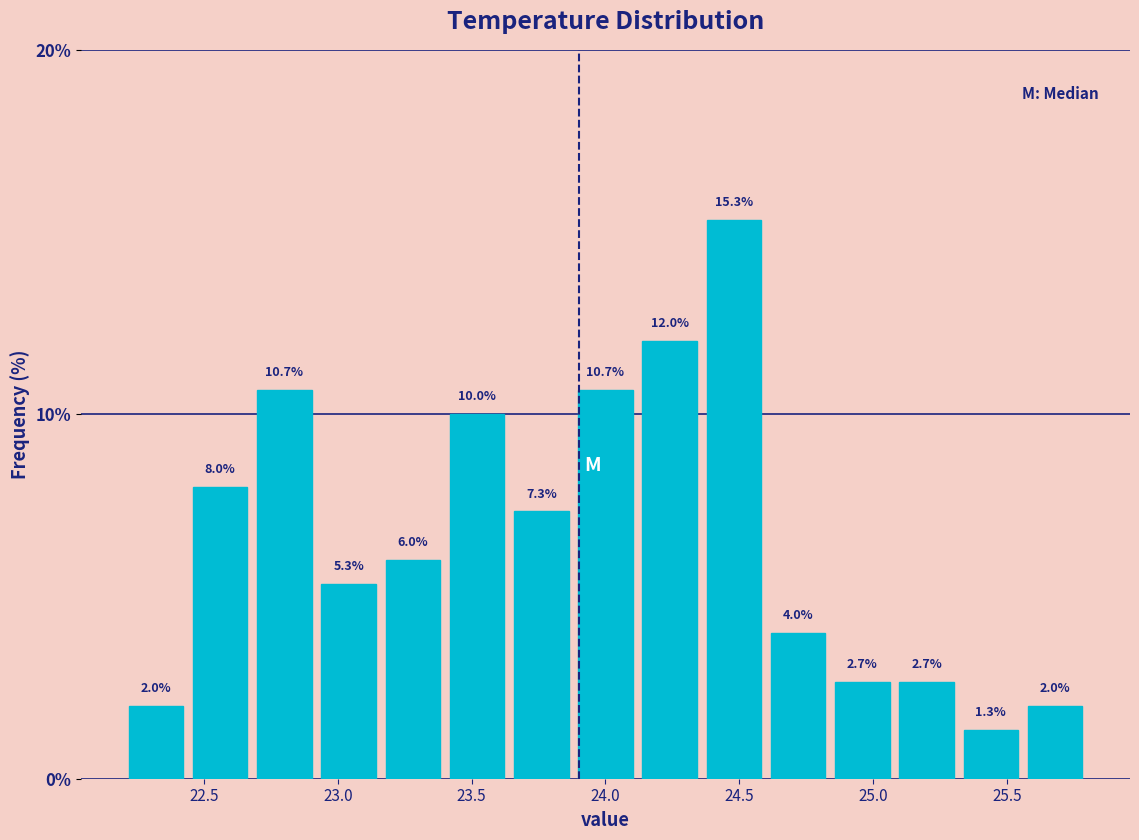

Over which range of the x-axis is the bar tallest?

24.36 to 24.60